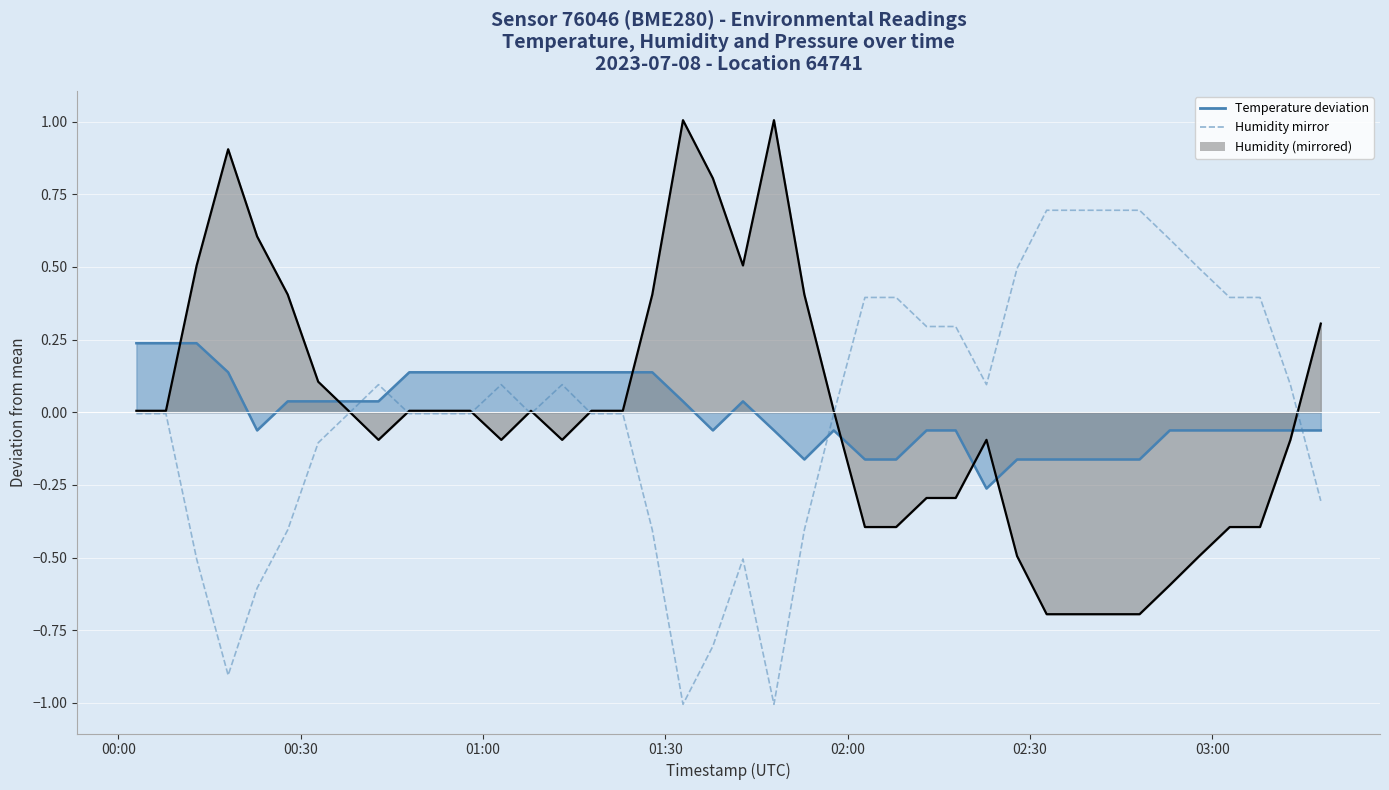

What is the difference between the second highest and minimum values?

1.7